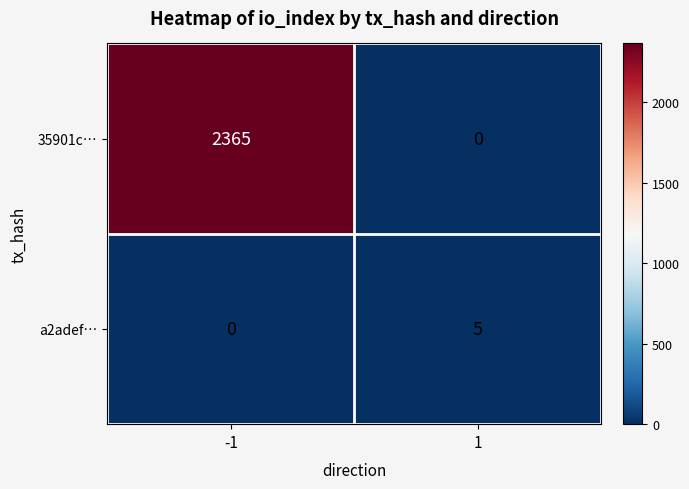

The value of a2adef… at 1 is 5. True or false?

True